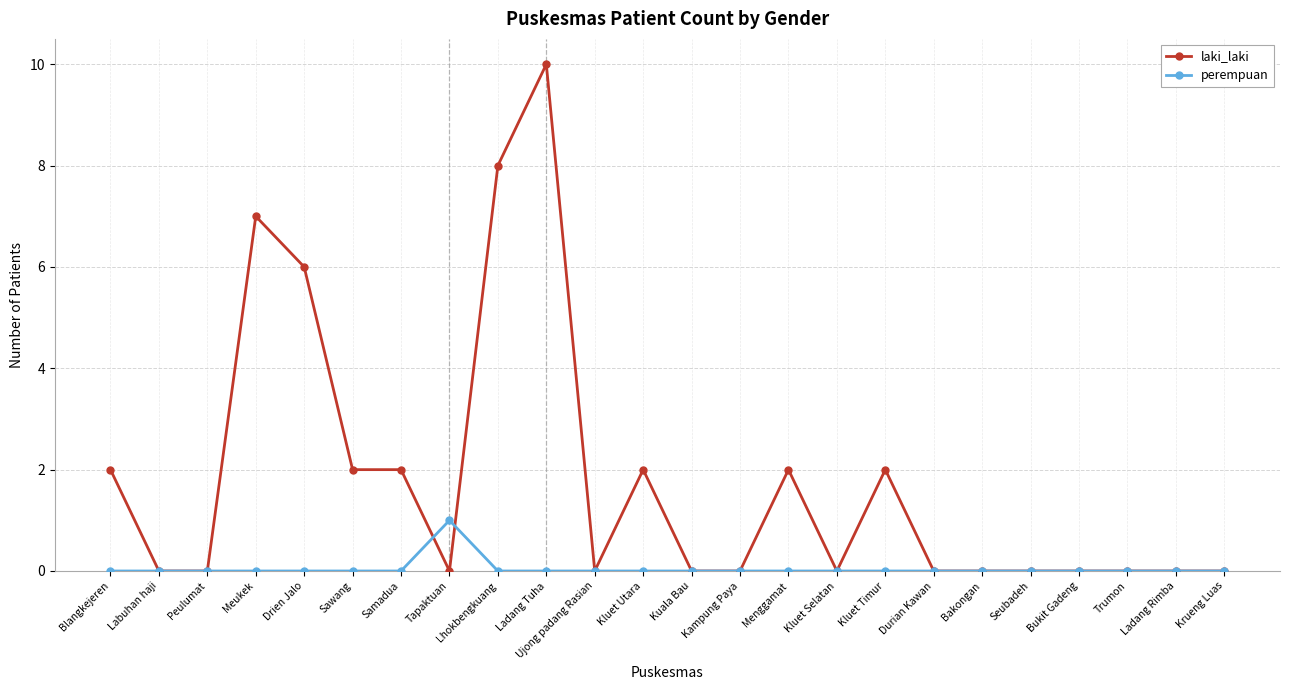

What is the label of the 9th point from the right?

Kluet Selatan